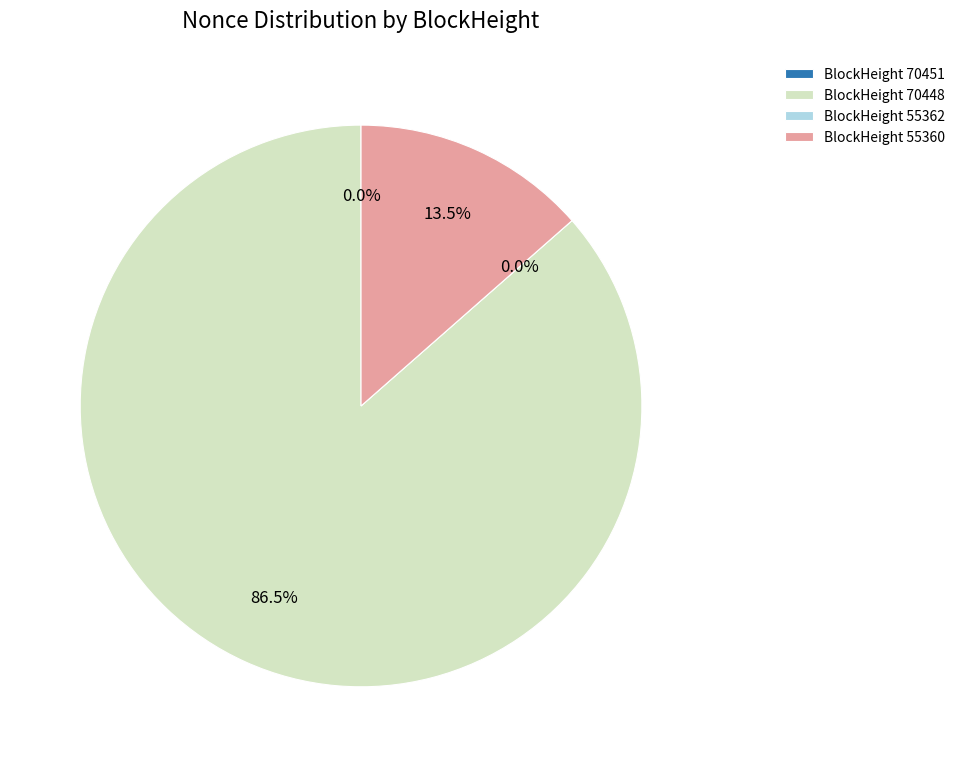

The 55360 slice represents 14% of the pie. True or false?

True